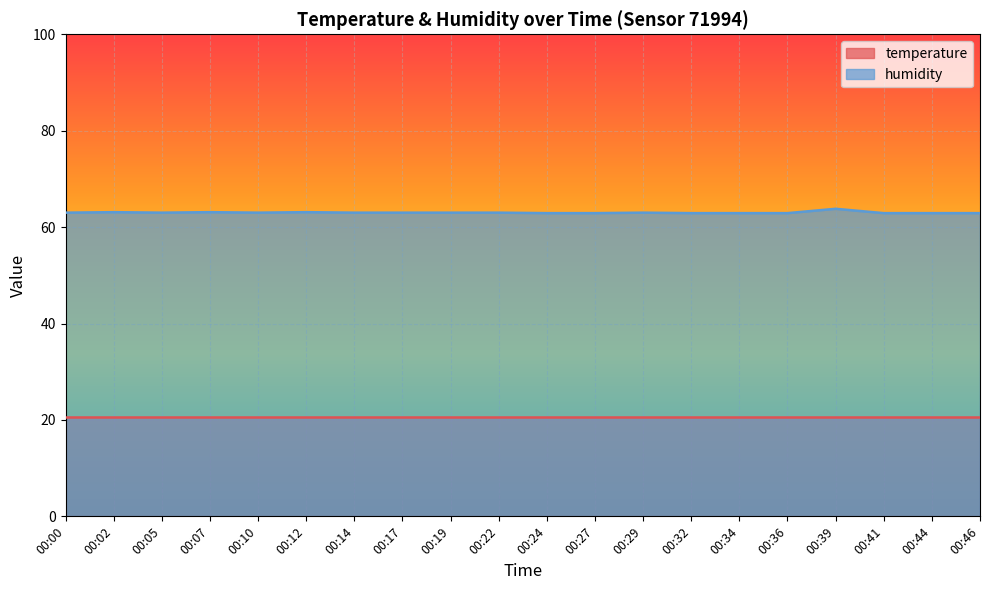

The value at 00:17 is 63.0. True or false?

True